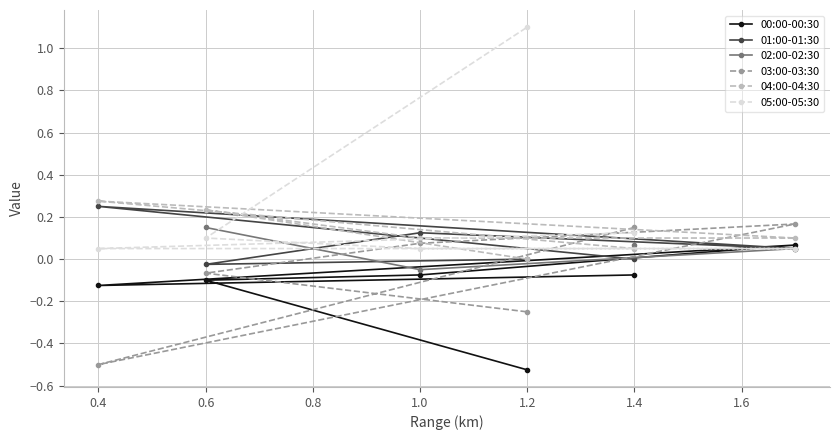

The 04:00-04:30 series shows 0.3 at 0.4. True or false?

True